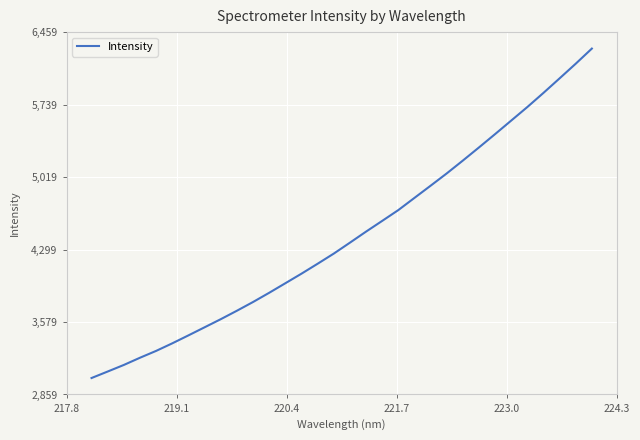

What is the minimum value shown in the chart?

3022.2